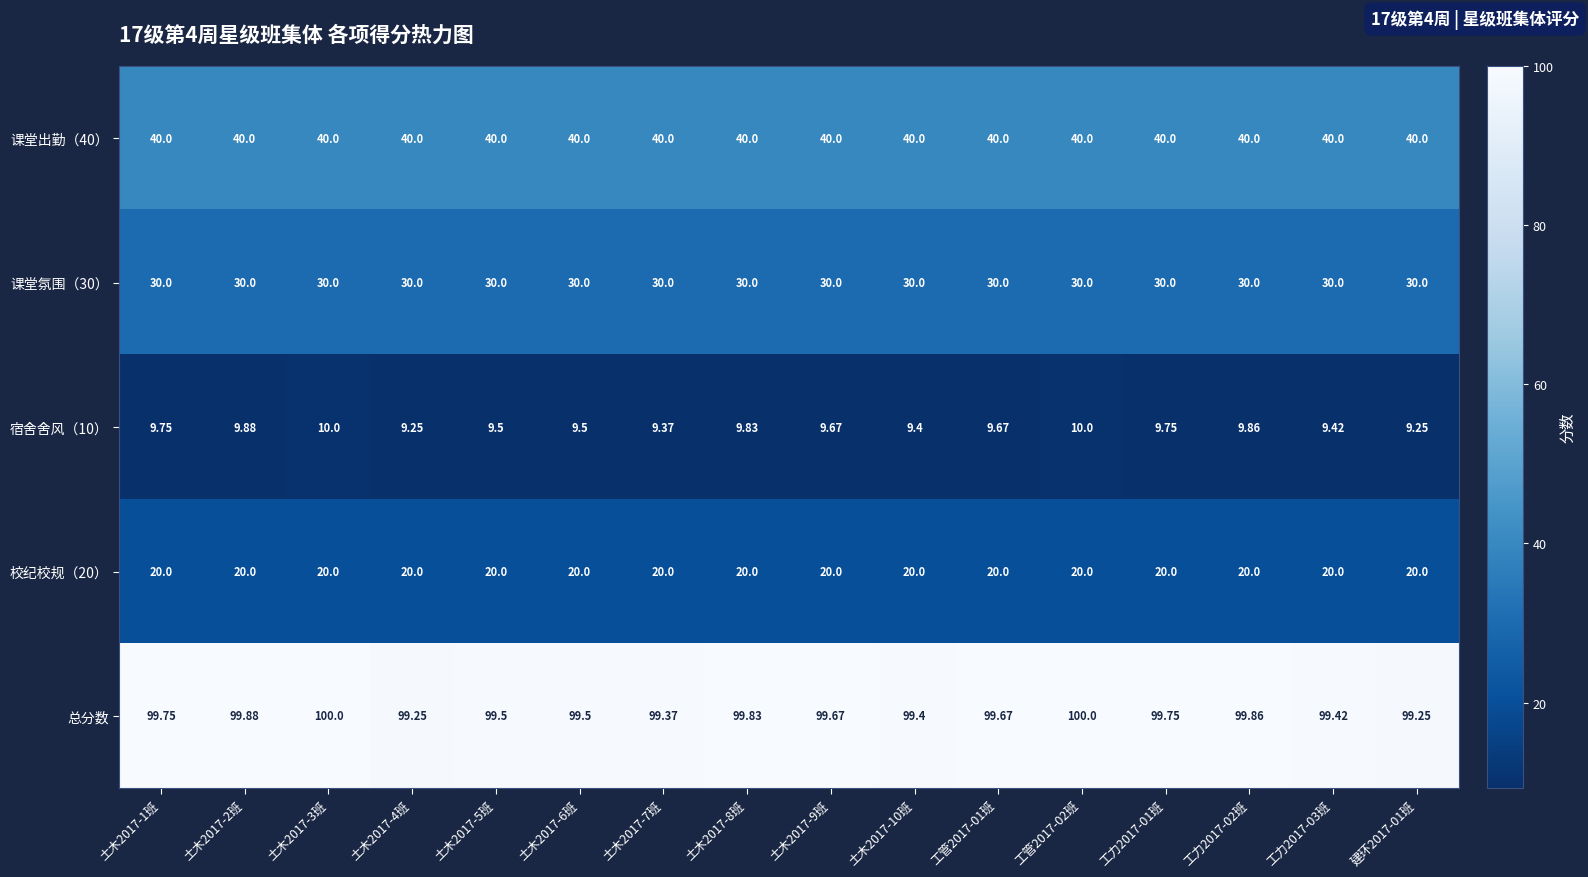

Which series has the largest total across all categories?

总分数